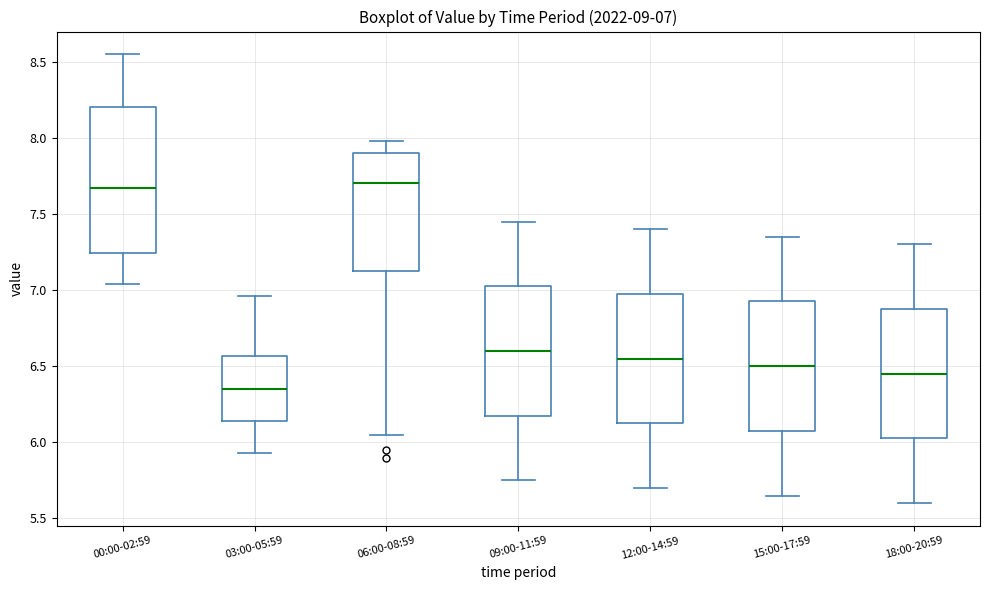

Which box's median line is the lowest?

03:00-05:59